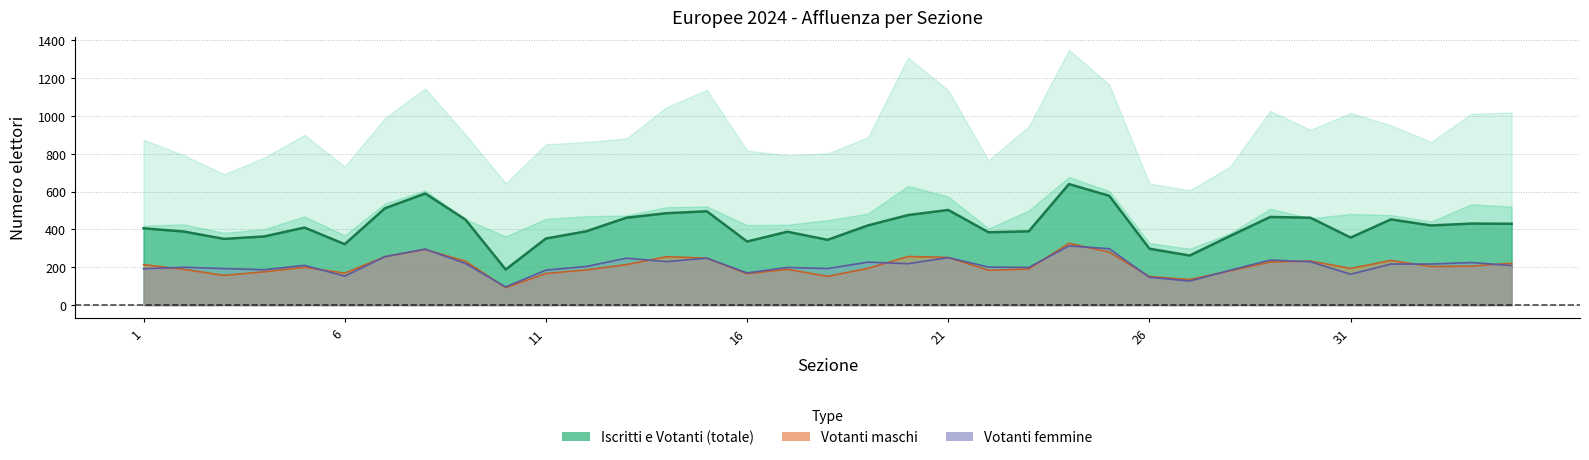

True or false: Votanti femmine and Votanti totali cross at least once.

False